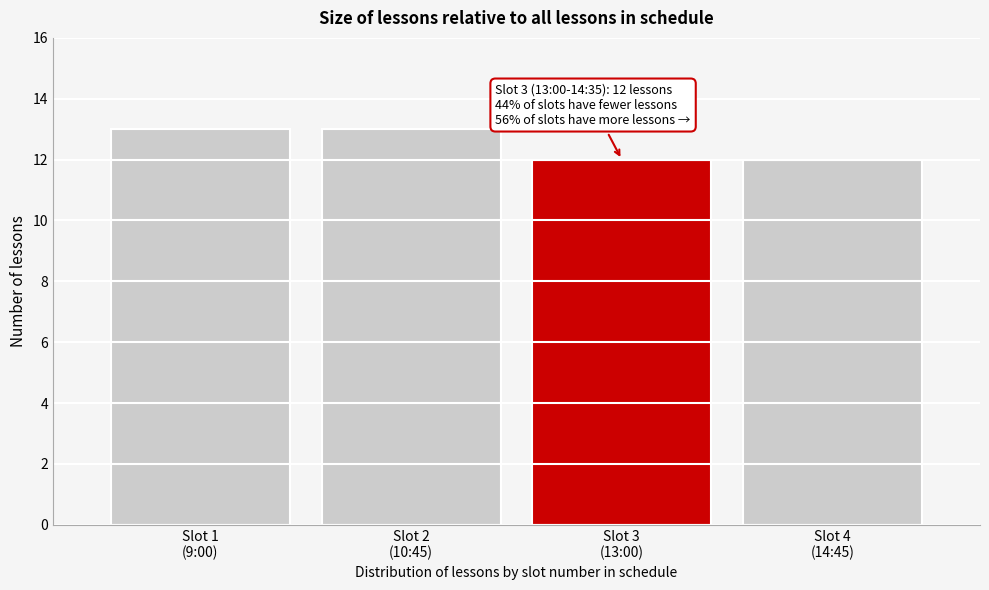

Reading left to right, extract all data points from this chart.

13	13	12	12